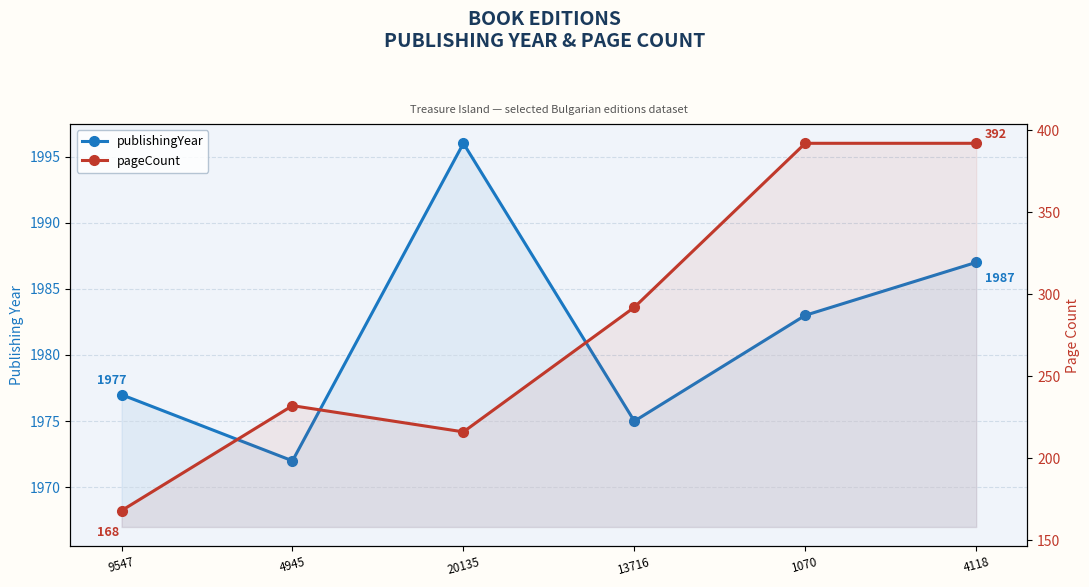

What is the maximum value shown in the chart?

1996